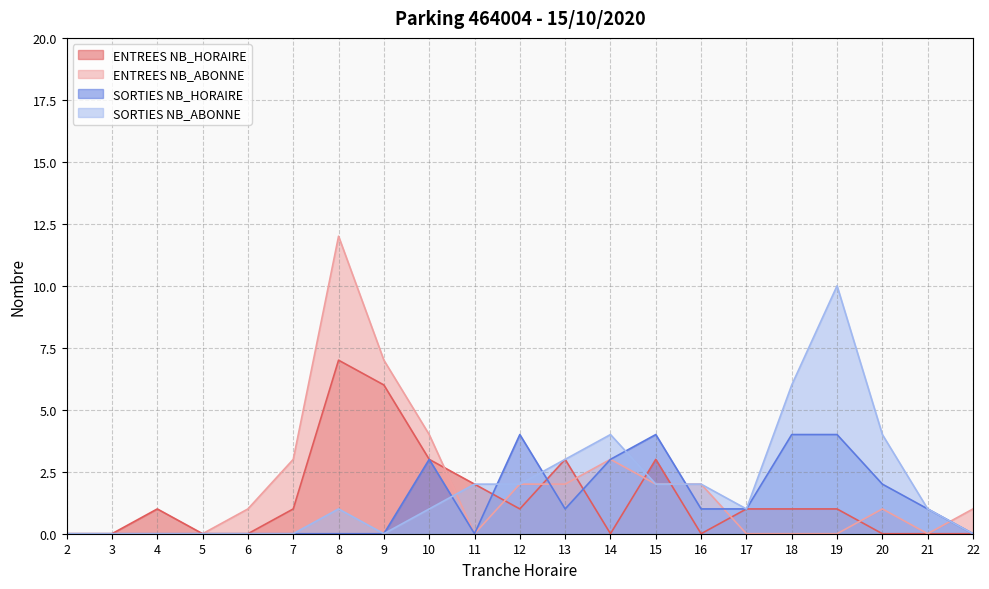

Where is the first local maximum for ENTREES NB_ABONNE?

8